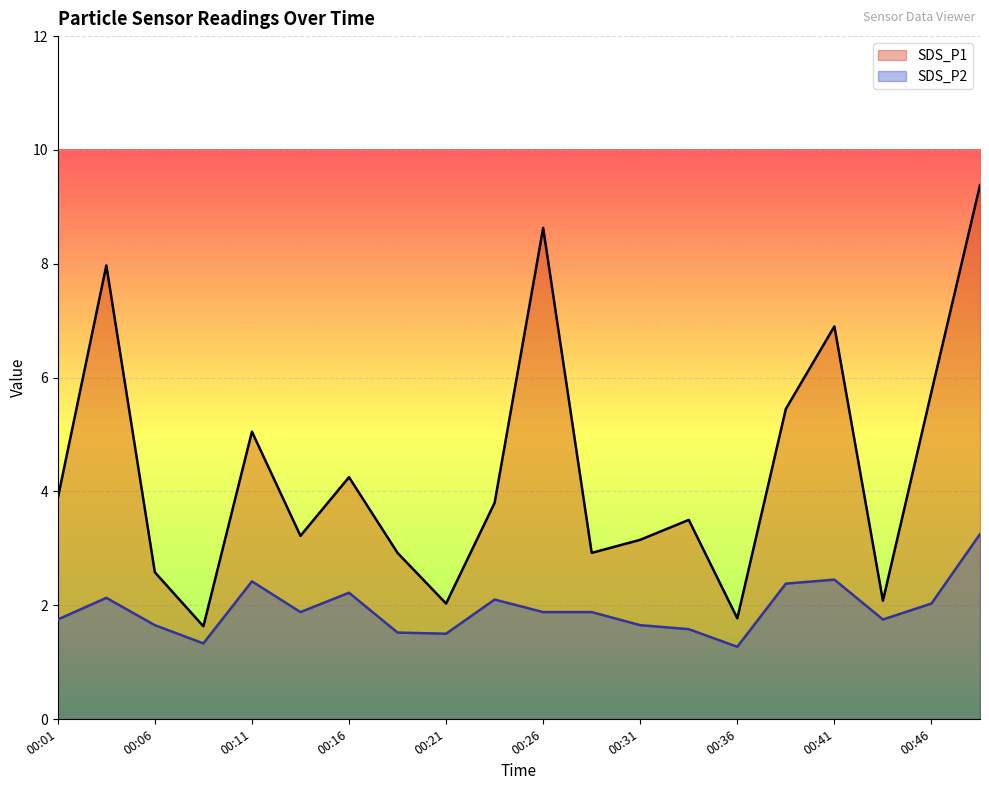

What is the value of the SDS_P2 point at the 10th from the left?

2.1